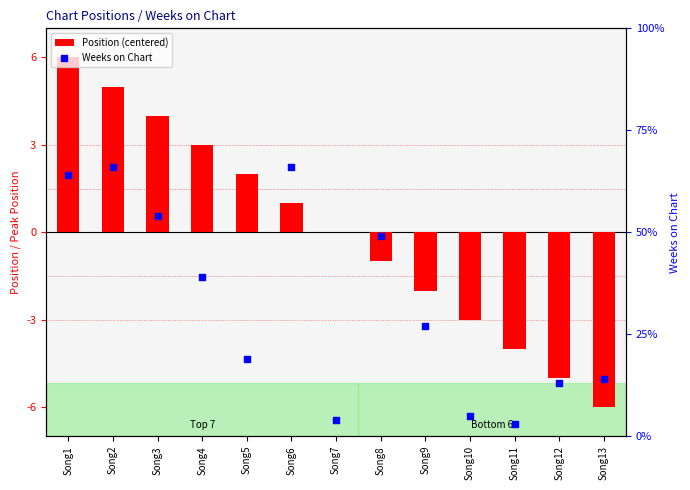

Is the value of Position (centered) at Song10 greater than the value of Weeks on Chart at Song7?

No